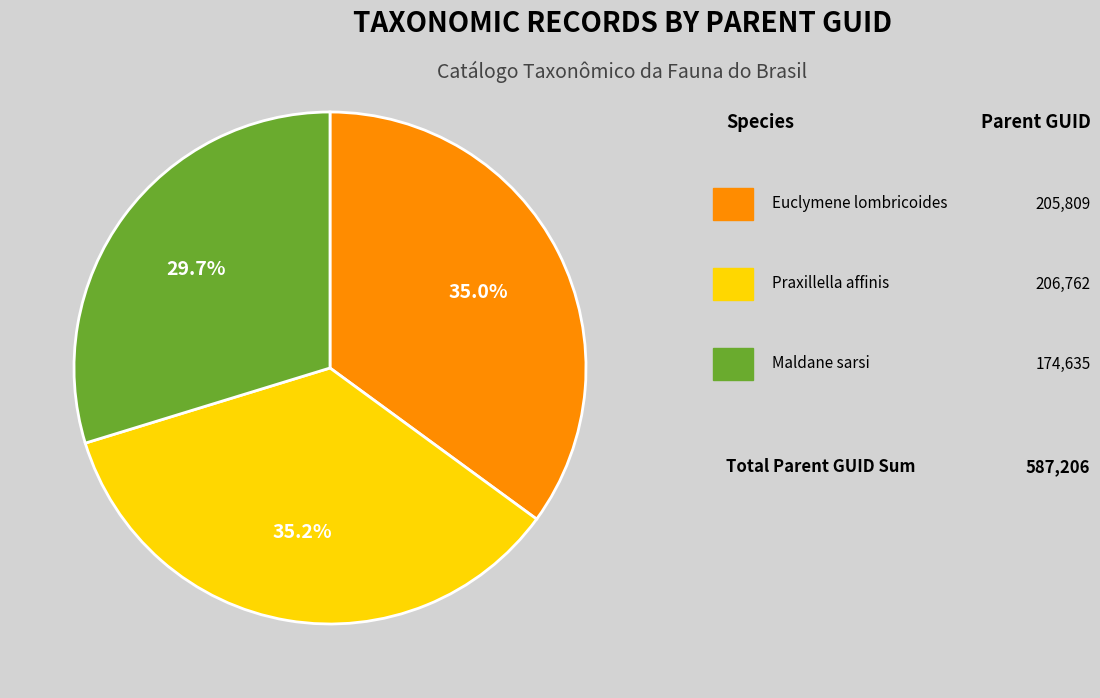

Is there any slice that represents more than half of the pie?

No